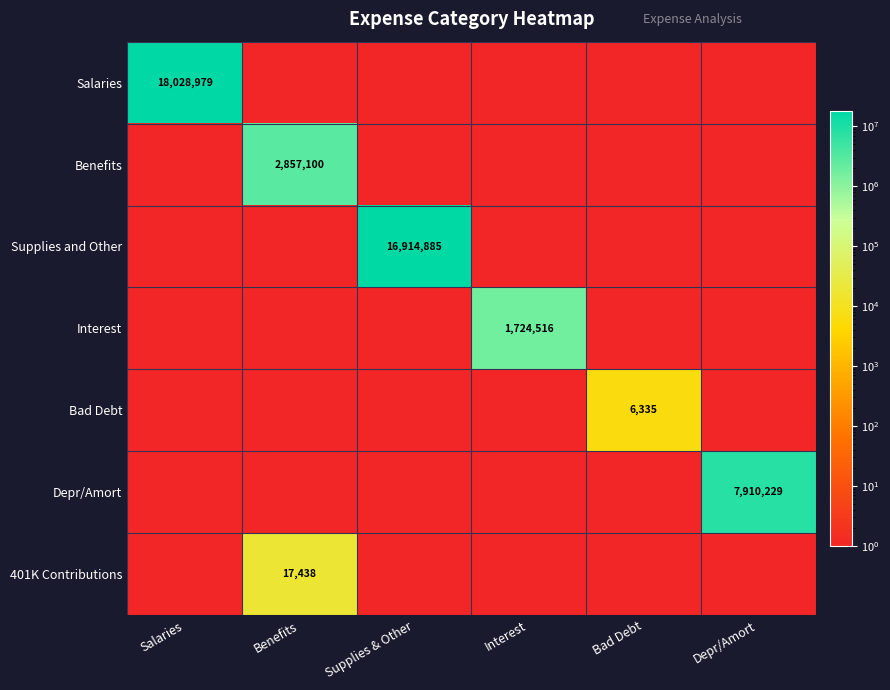

The Salaries series shows 25313354 at Salaries. True or false?

False